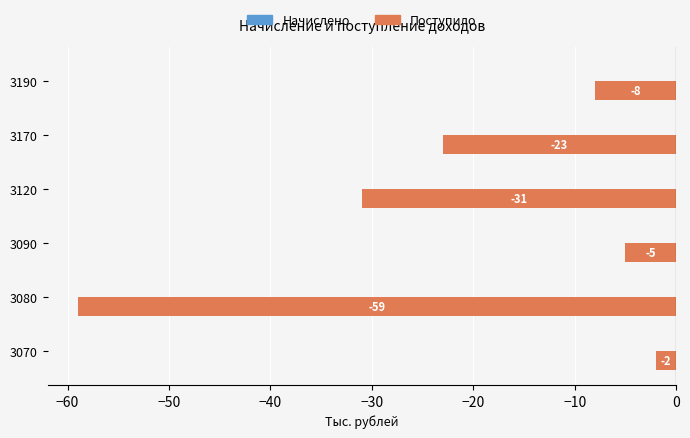

Which category has the highest value across all series?

3070